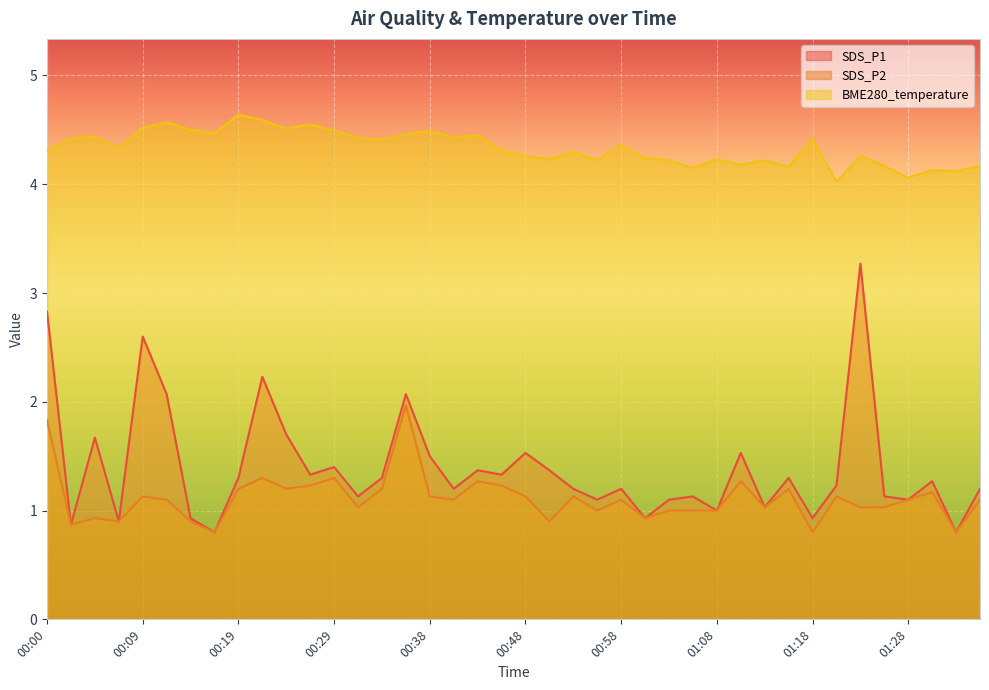

Is the value of SDS_P2 at 00:53 greater than the value of SDS_P1 at 00:26?

No